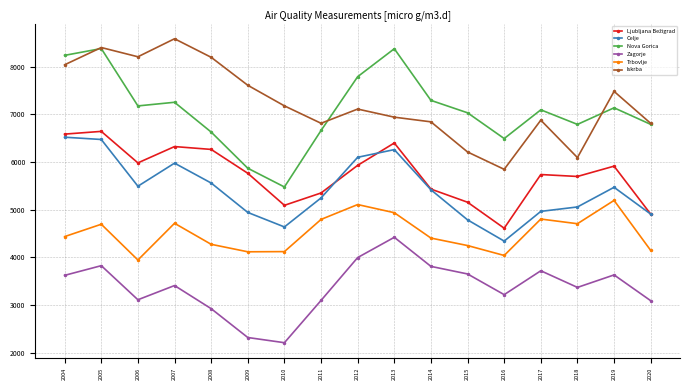

True or false: Nova Gorica and Zagorje cross at least once.

False